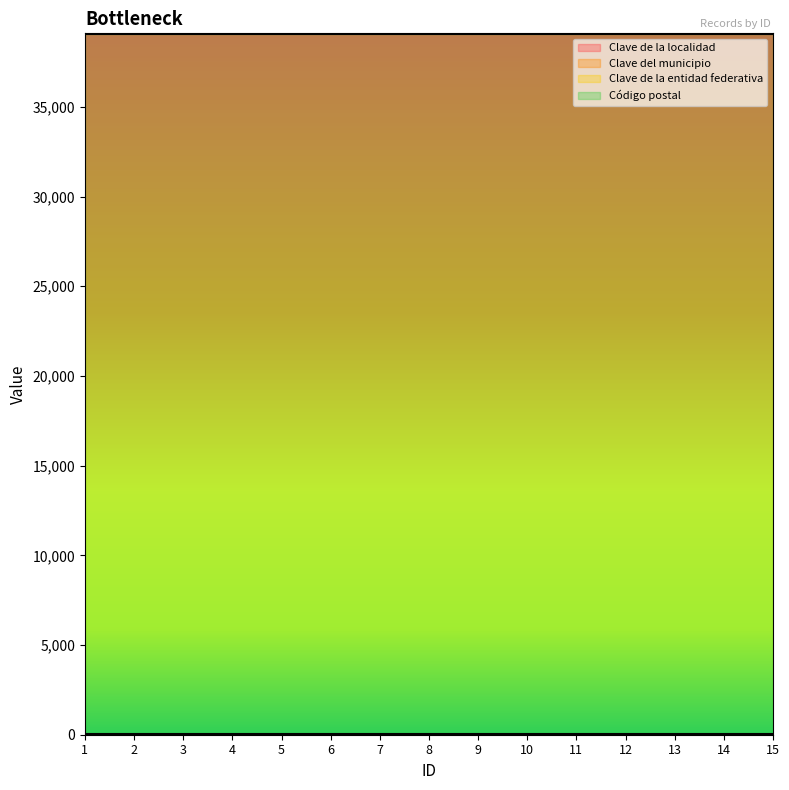

At how many categories does at least one series exceed 2868?

15